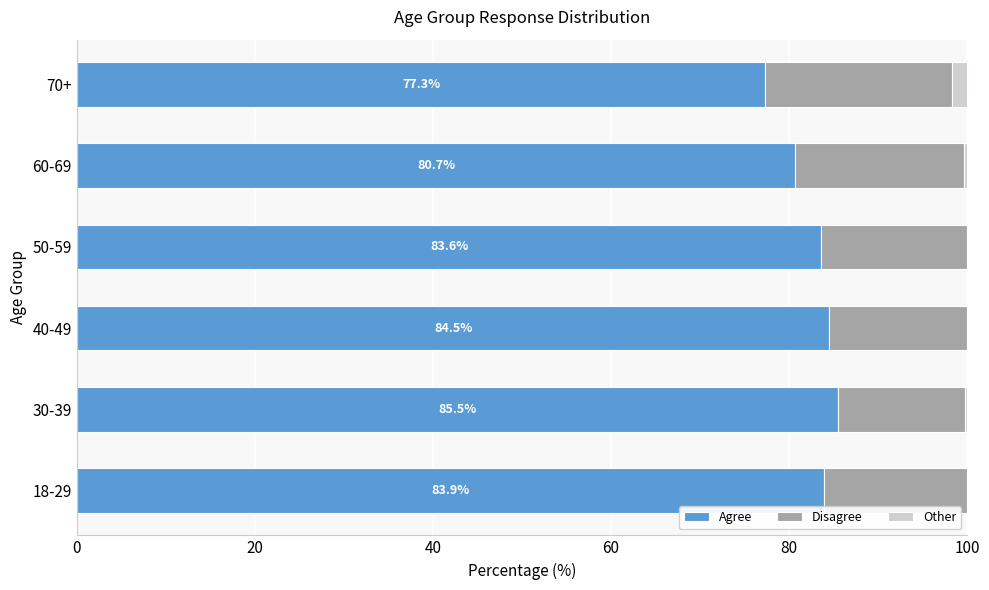

What is the total value across all series at 40-49?

100.0